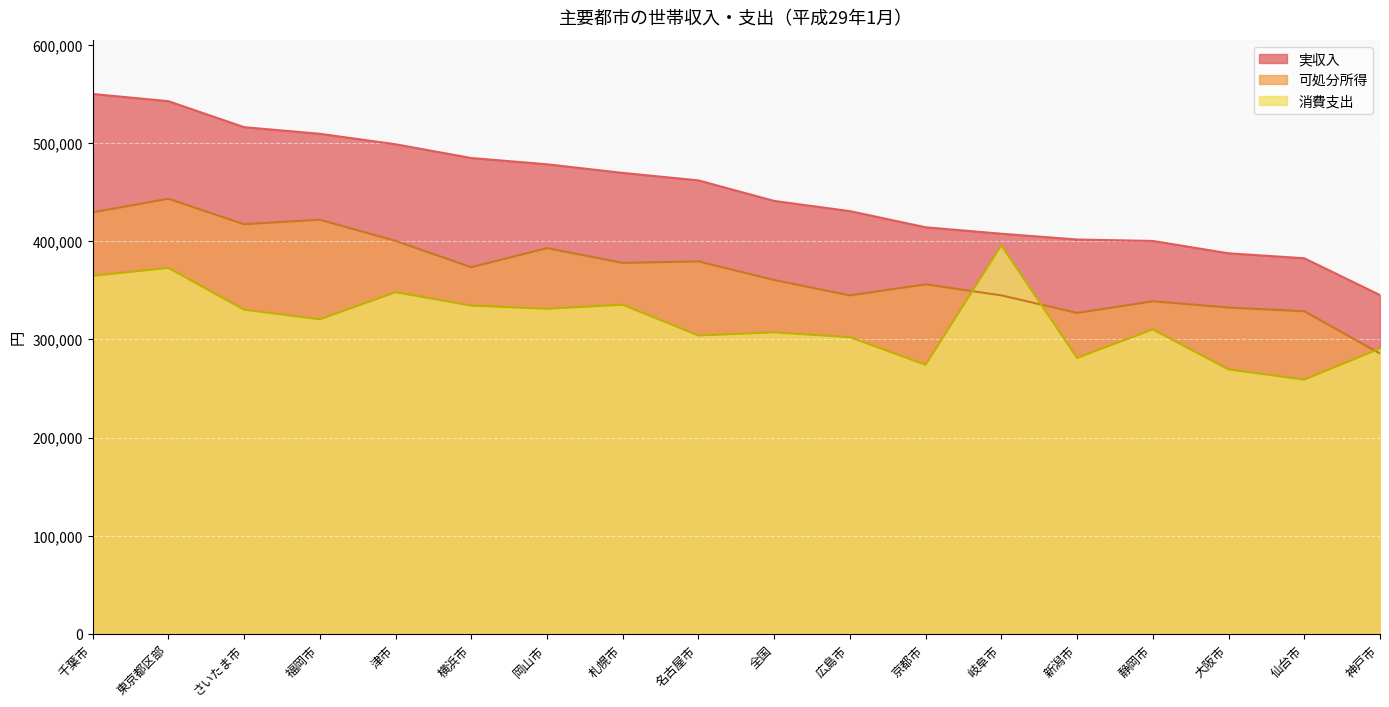

What is the total value across all series at さいたま市?

1263854